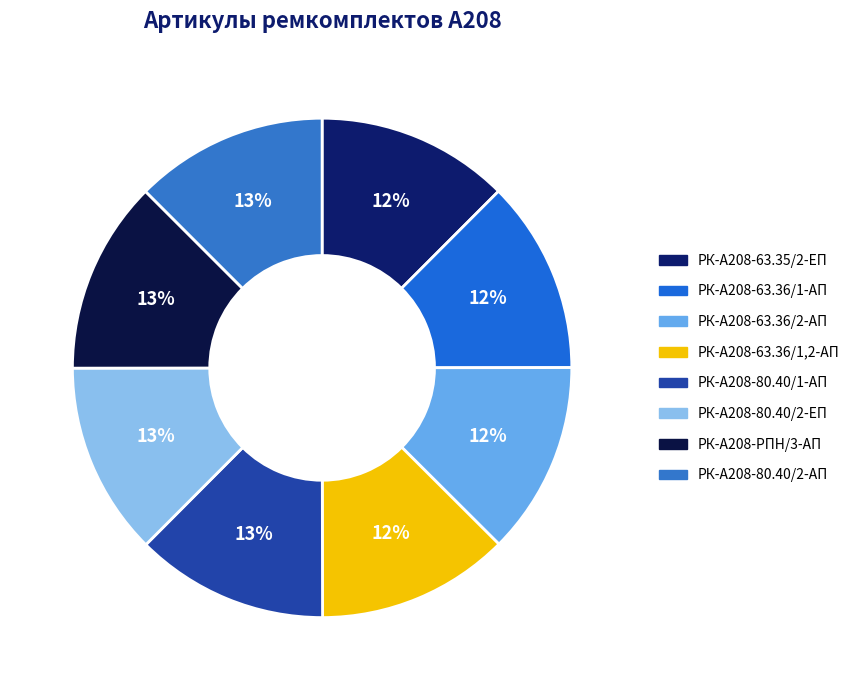

Count the number of slices in the pie.

8